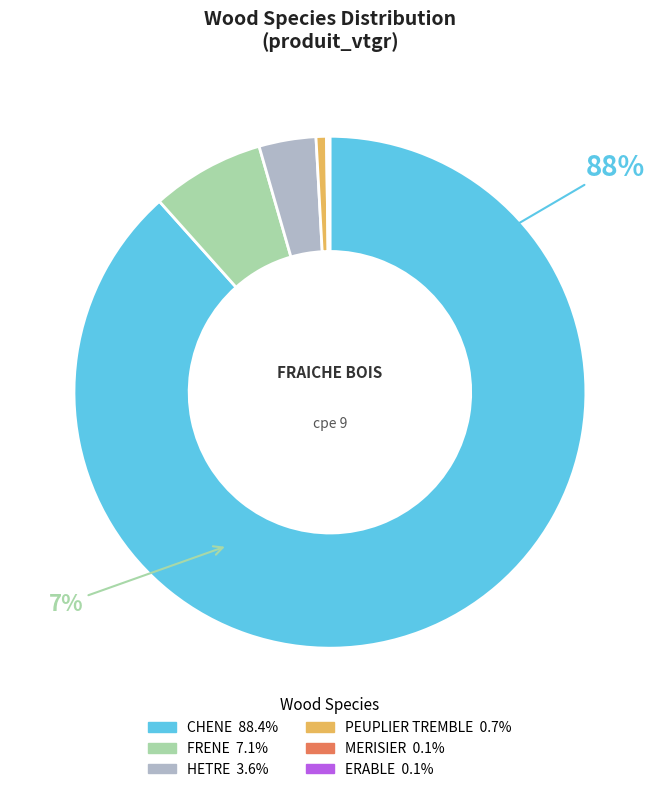

What percentage is the FRENE slice, to the nearest percent?

7%